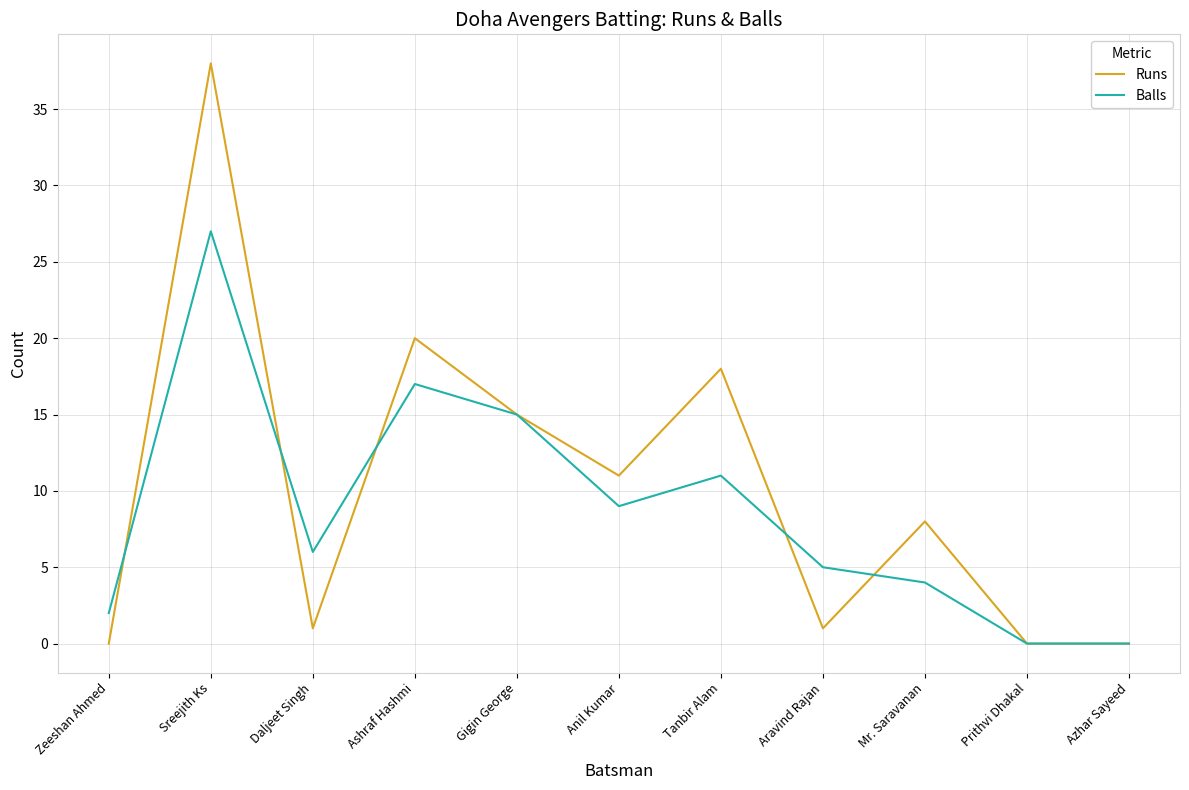

Is this an area chart (filled region under the line)?

No